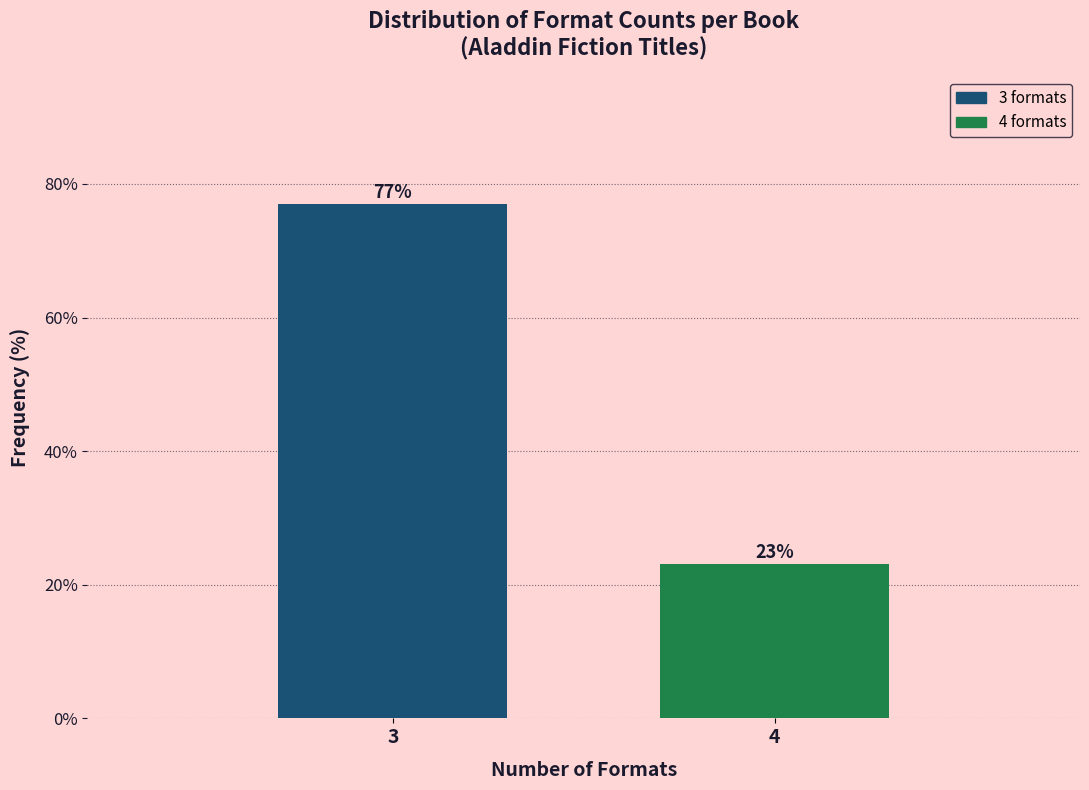

At which label does the data first exceed 76?

3